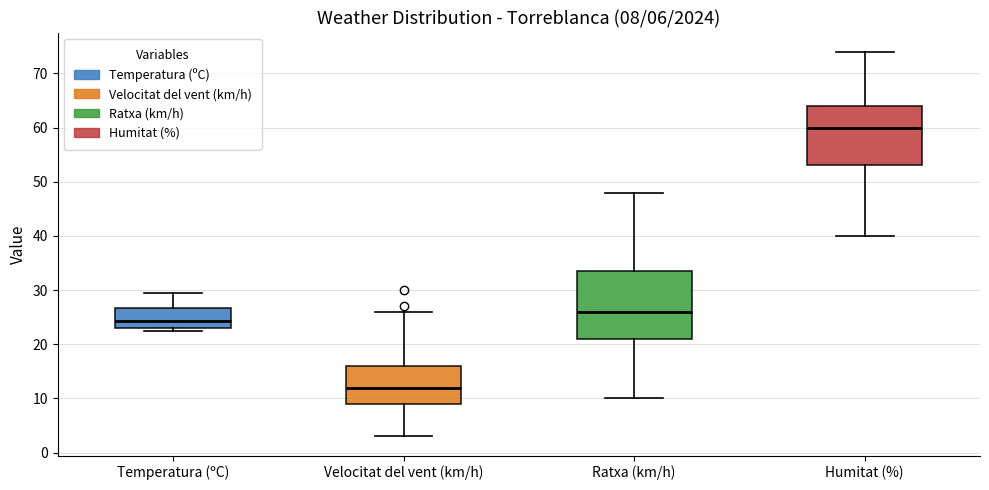

Comparing the boxes themselves (not the whiskers), which one is the tallest?

Ratxa (km/h)